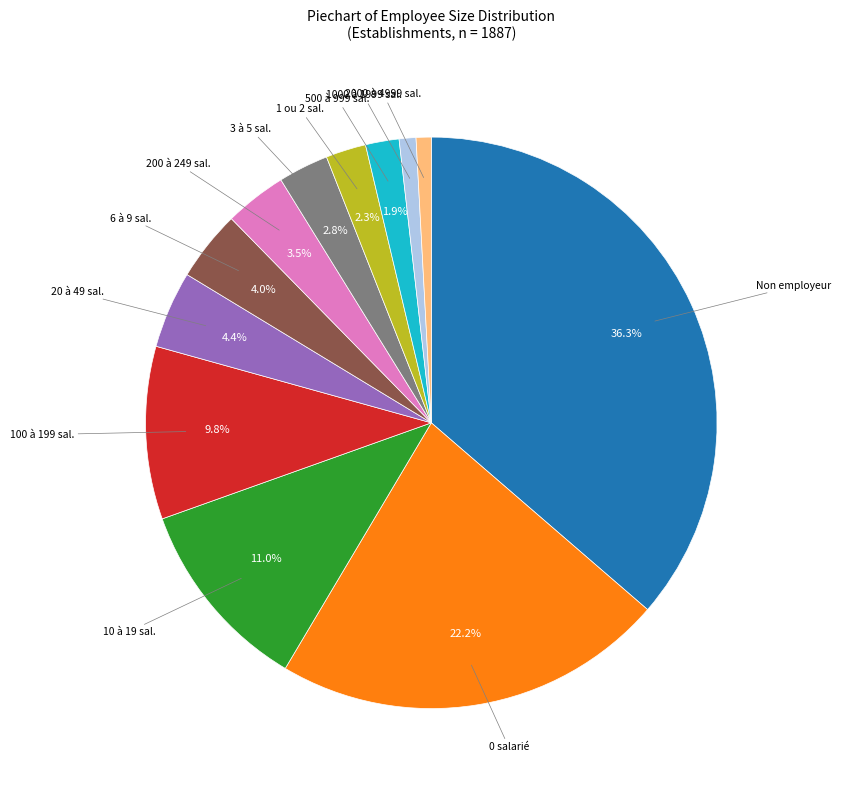

Does any single category account for the majority?

No